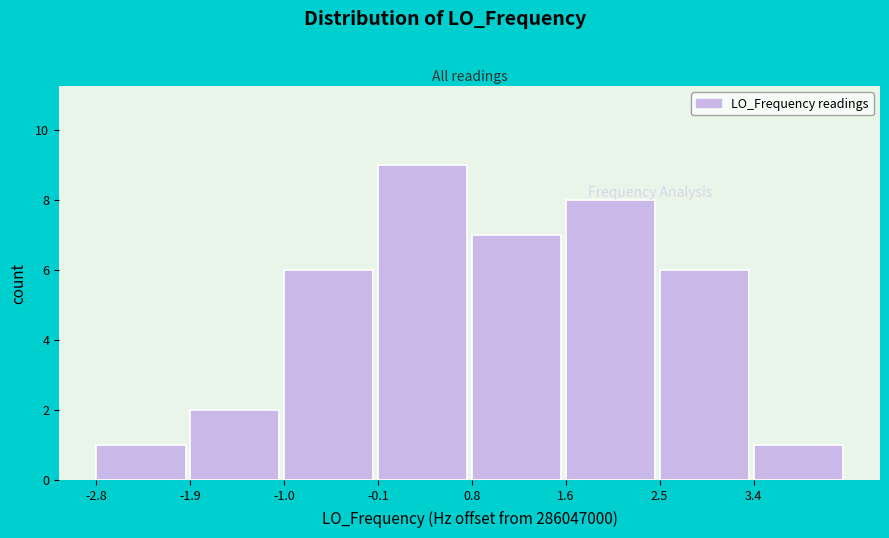

Reading left to right, list every bar in this chart as the range it spans on the x-axis followed by its height. Neither the bar edges nor the heights are printed on the chart, so give them approximately, as read against the axes.

-2.8 to -1.9: 1
-1.9 to -1.0: 2
-1.0 to -0.1: 6
-0.1 to 0.8: 9
0.8 to 1.6: 7
1.6 to 2.5: 8
2.5 to 3.4: 6
3.4 to 4.3: 1